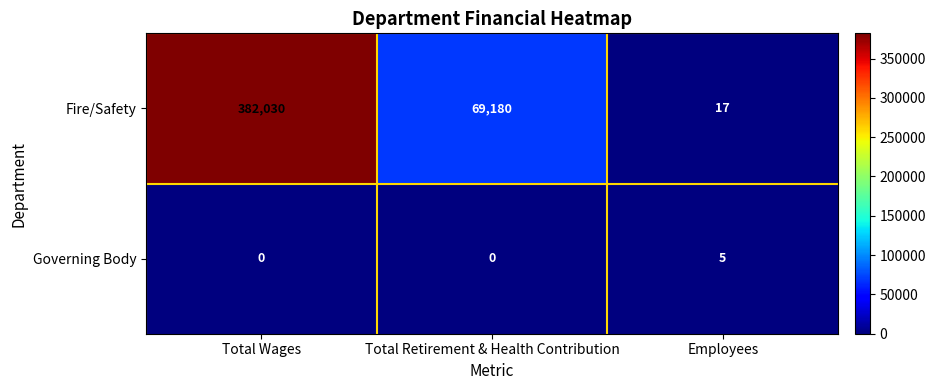

At which label does Fire/Safety reach its peak?

Total Wages